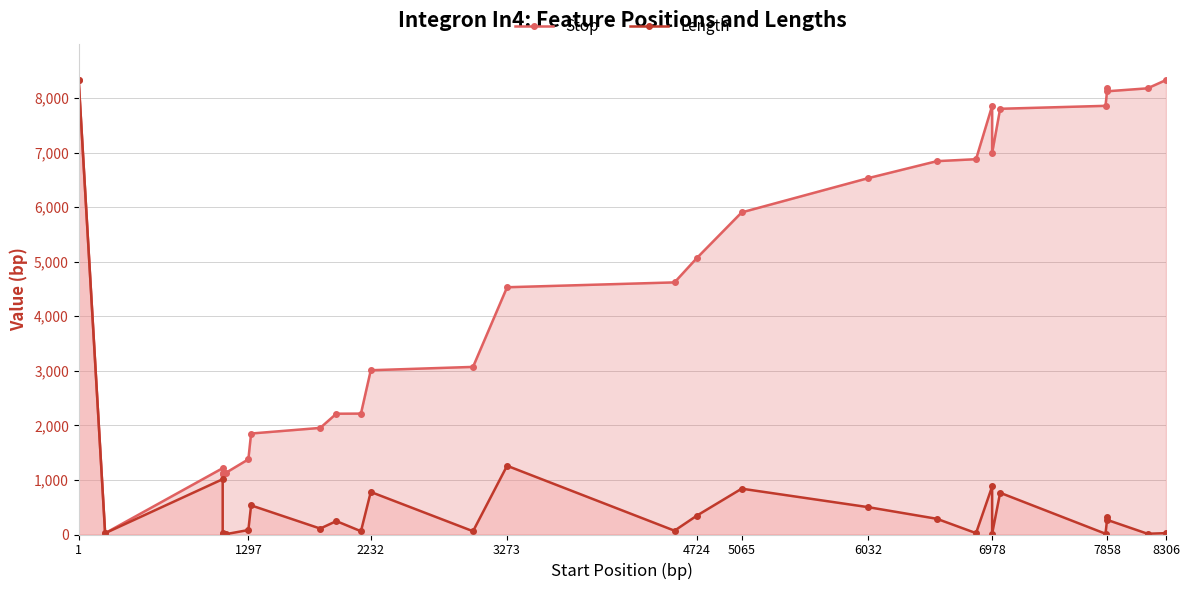

List the series in order of their overall mean, highest first.

Stop, Length